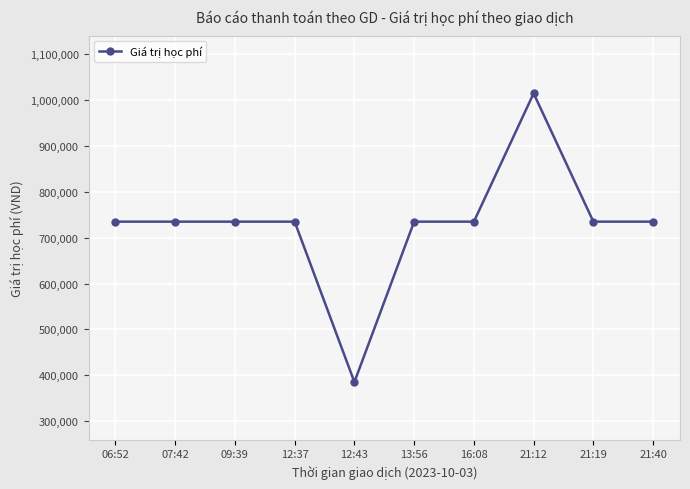

At which category does the chart reach its minimum across all series?

12:43